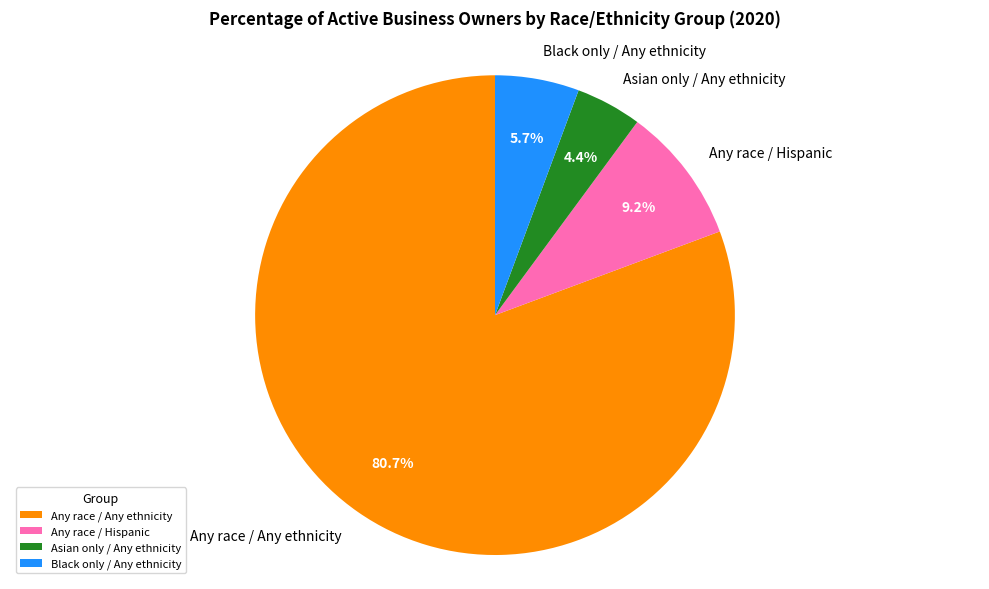

Is there a majority slice in this chart?

Yes